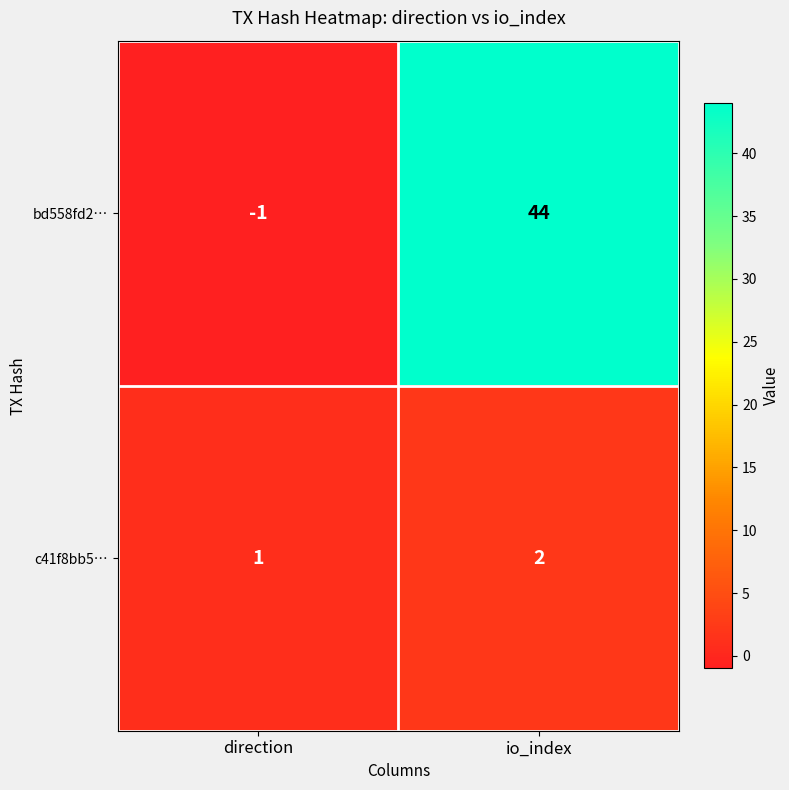

What is the difference between the bd558fd2… values at direction and io_index?

45